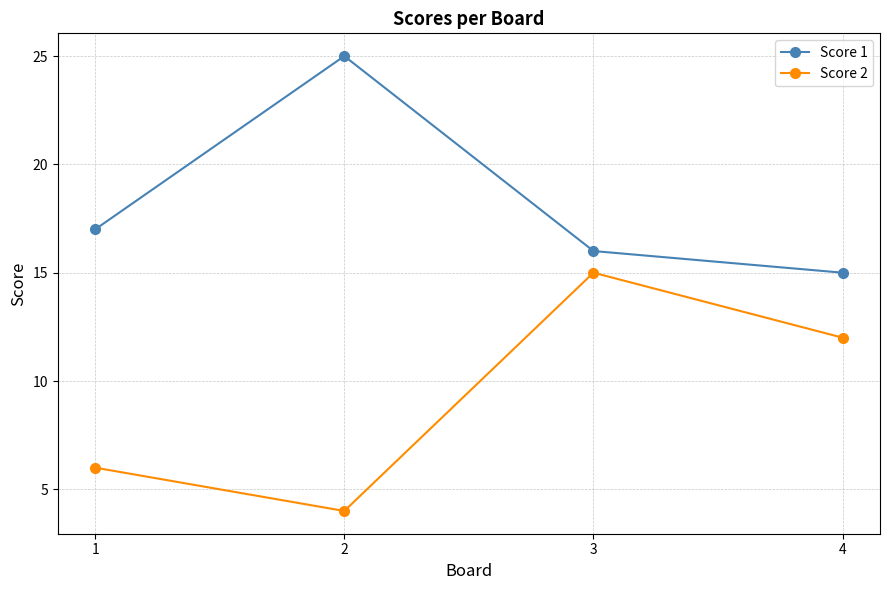

How many Score 1 values are between 16 and 25?

3